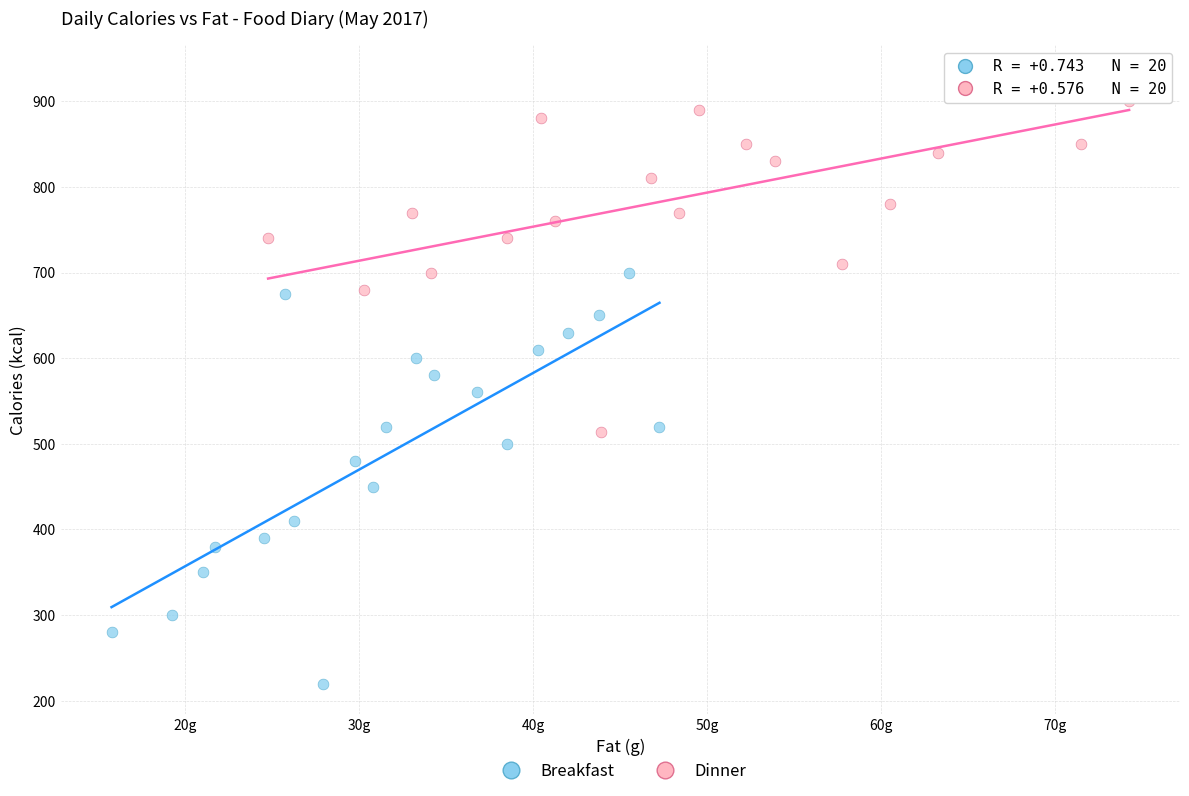

Which series contains the lowest Y value?

Breakfast